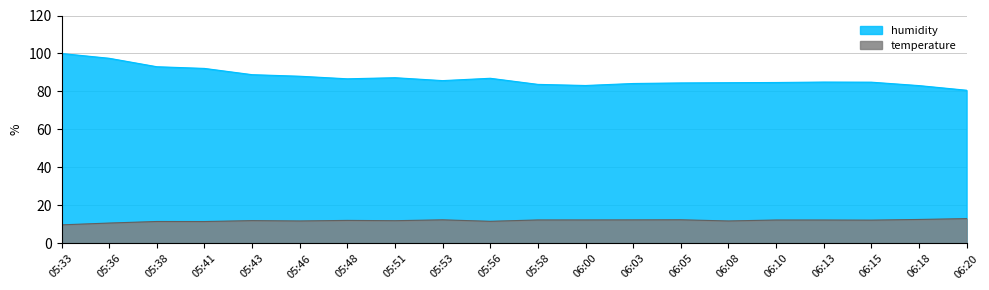

True or false: humidity and temperature cross at least once.

False